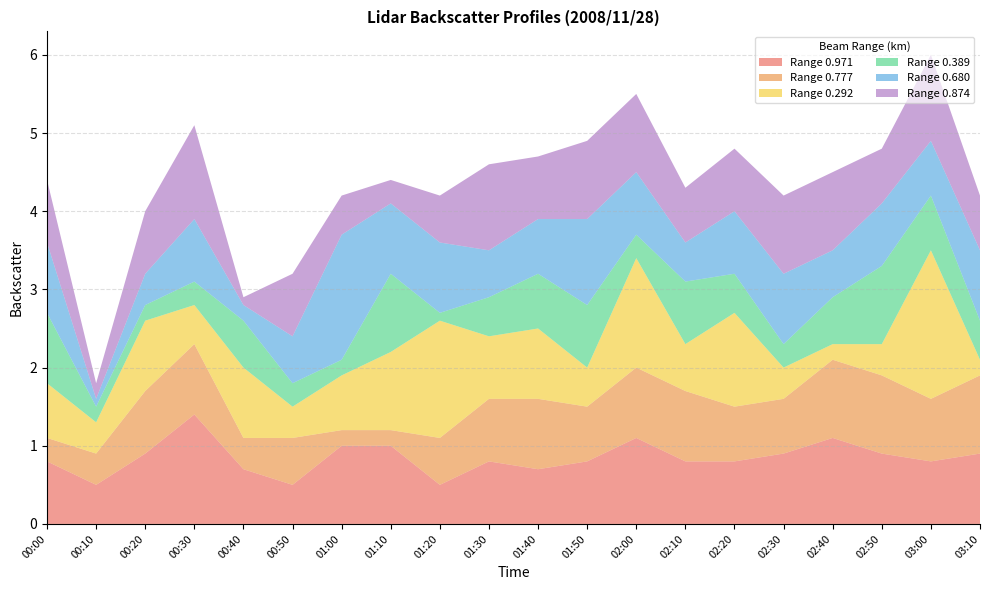

Reading left to right, list all the values displayed in this chart.

0.971: 0.8	0.5	0.9	1.4	0.7	0.5	1.0	1.0	0.5	0.8	0.7	0.8	1.1	0.8	0.8	0.9	1.1	0.9	0.8	0.9
0.777: 0.3	0.4	0.8	0.9	0.4	0.6	0.2	0.2	0.6	0.8	0.9	0.7	0.9	0.9	0.7	0.7	1.0	1.0	0.8	1.0
0.292: 0.7	0.4	0.9	0.5	0.9	0.4	0.7	1.0	1.5	0.8	0.9	0.5	1.4	0.6	1.2	0.4	0.2	0.4	1.9	0.2
0.389: 0.9	0.2	0.2	0.3	0.6	0.3	0.2	1.0	0.1	0.5	0.7	0.8	0.3	0.8	0.5	0.3	0.6	1.0	0.7	0.5
0.680: 0.9	0.1	0.4	0.8	0.2	0.6	1.6	0.9	0.9	0.6	0.7	1.1	0.8	0.5	0.8	0.9	0.6	0.8	0.7	0.9
0.874: 0.8	0.2	0.8	1.2	0.1	0.8	0.5	0.3	0.6	1.1	0.8	1.0	1.0	0.7	0.8	1.0	1.0	0.7	1.1	0.7